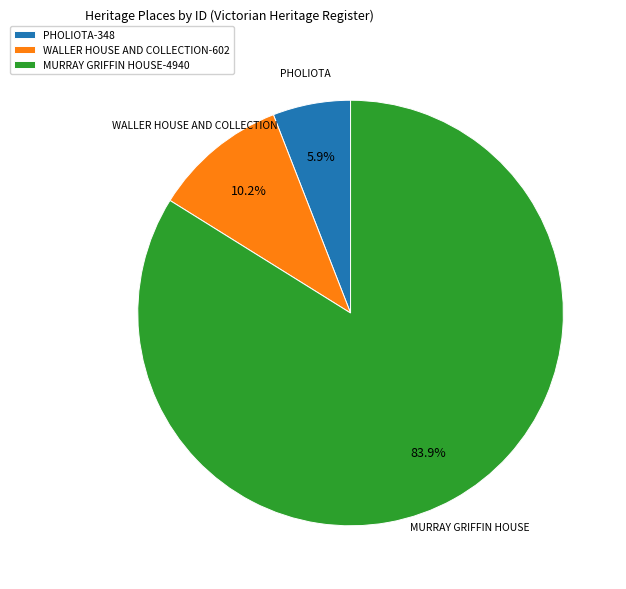

Combined, what portion of the pie is WALLER HOUSE AND COLLECTION and PHOLIOTA?

16.1%